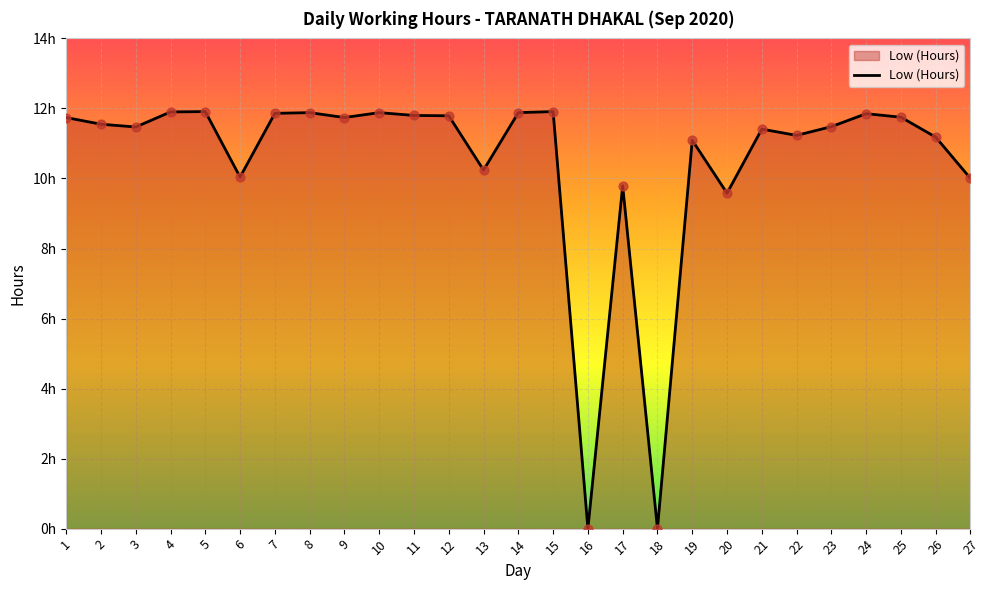

What is the change in value from 3 to 7?

+0.4